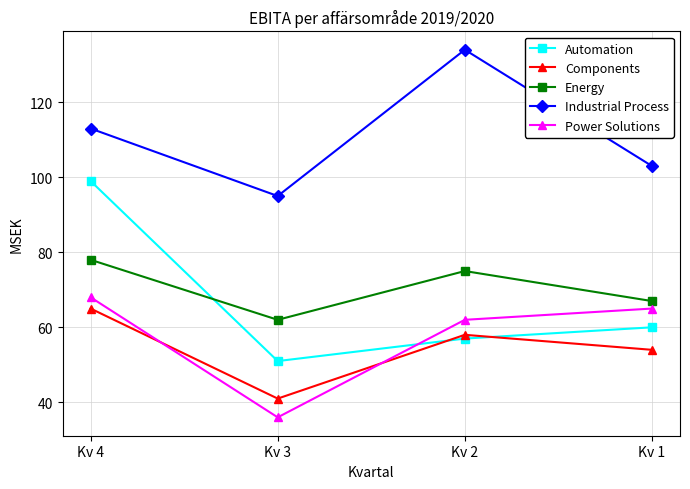

True or false: Automation has more than 1 interior local peaks.

False